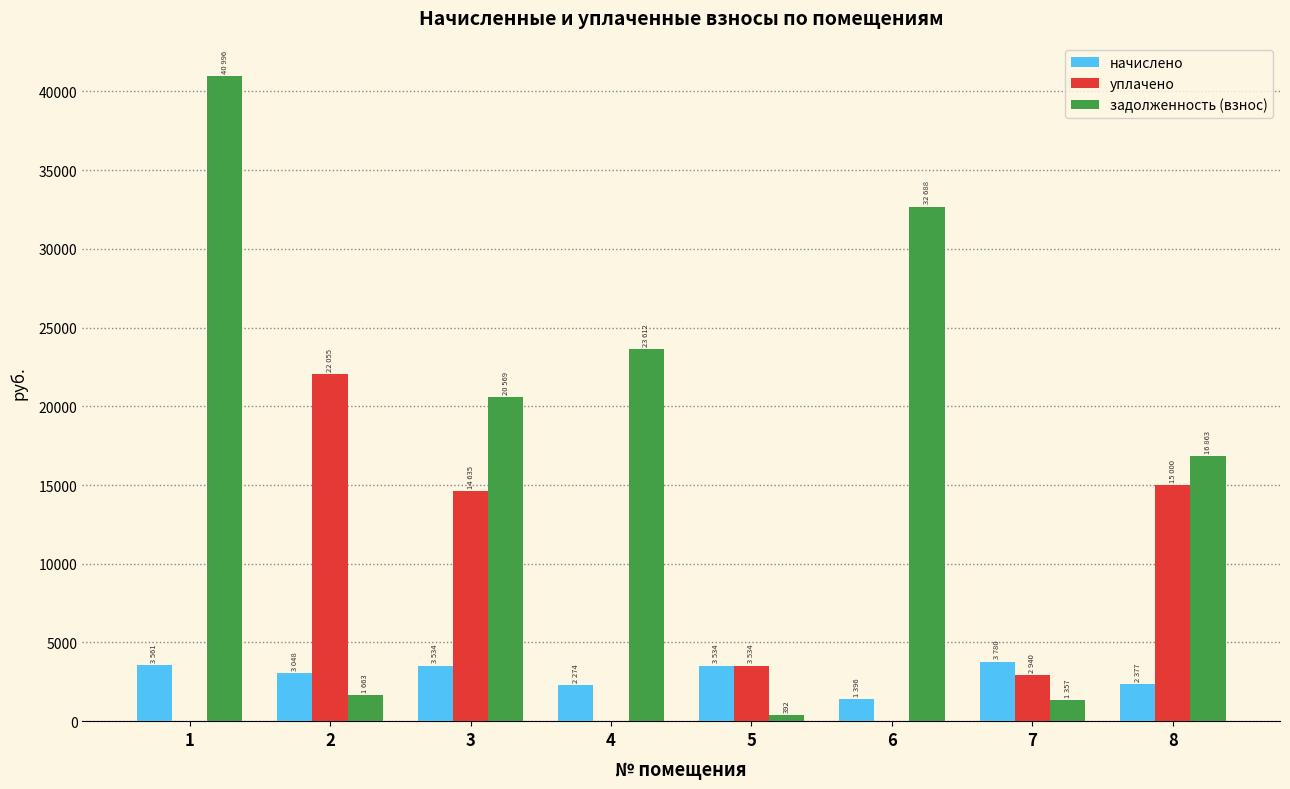

Which series has the widest spread of values?

задолженность (взнос)